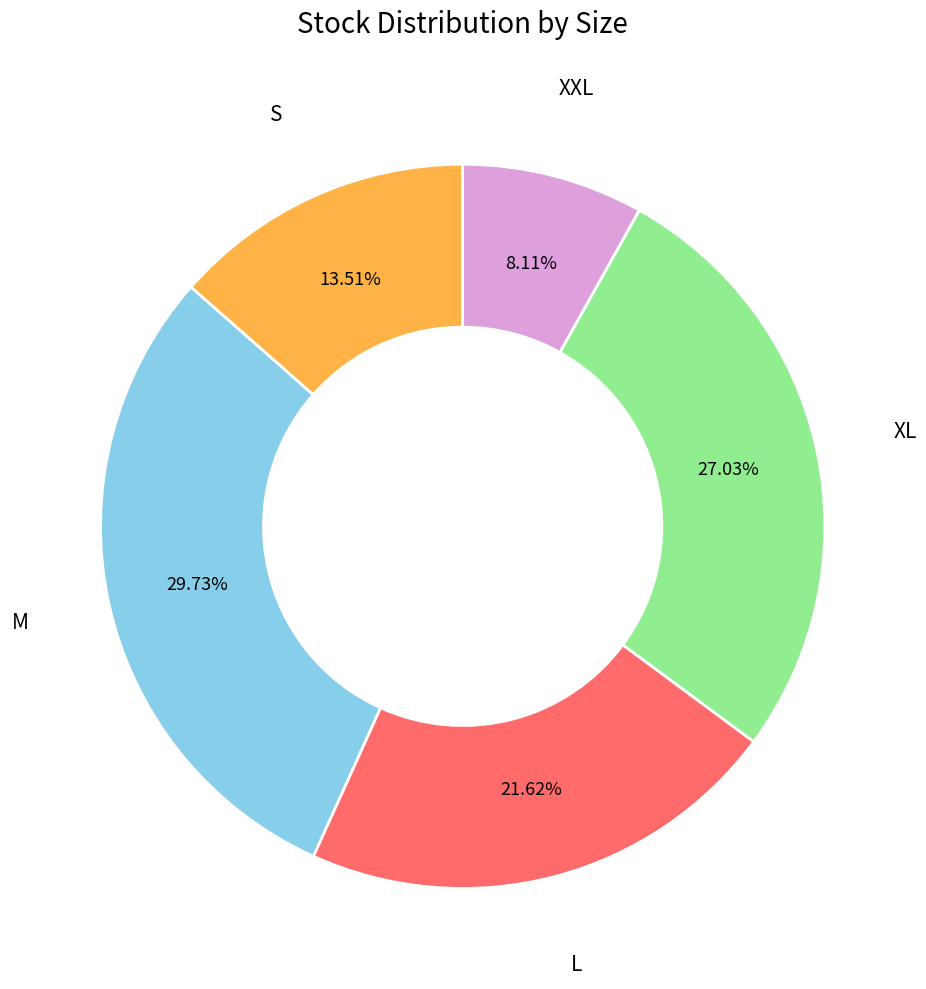

What percentage do L and XL together represent?

48.6%